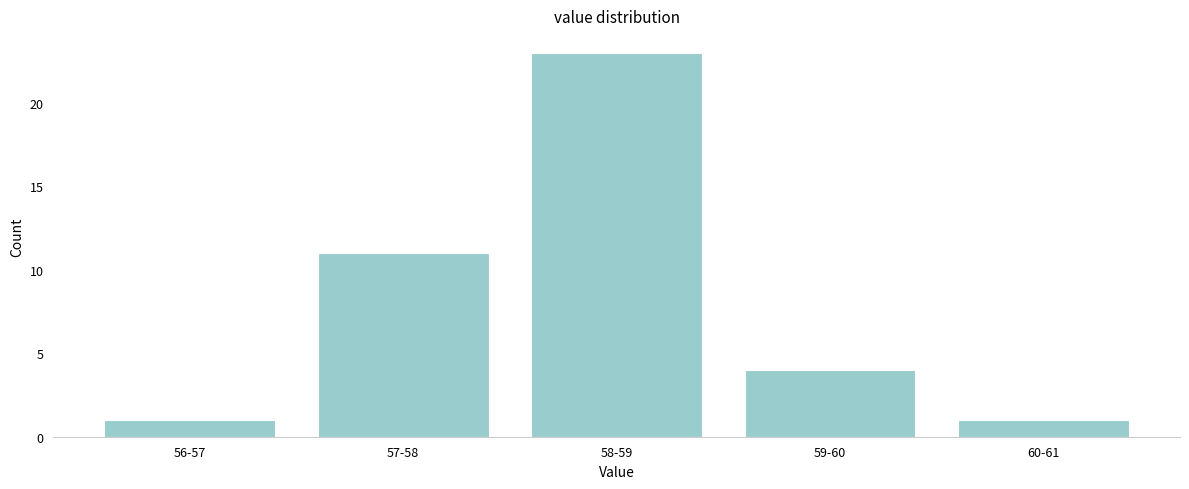

Reading left to right, what are all the values shown in this chart?

56-57=1	57-58=11	58-59=23	59-60=4	60-61=1